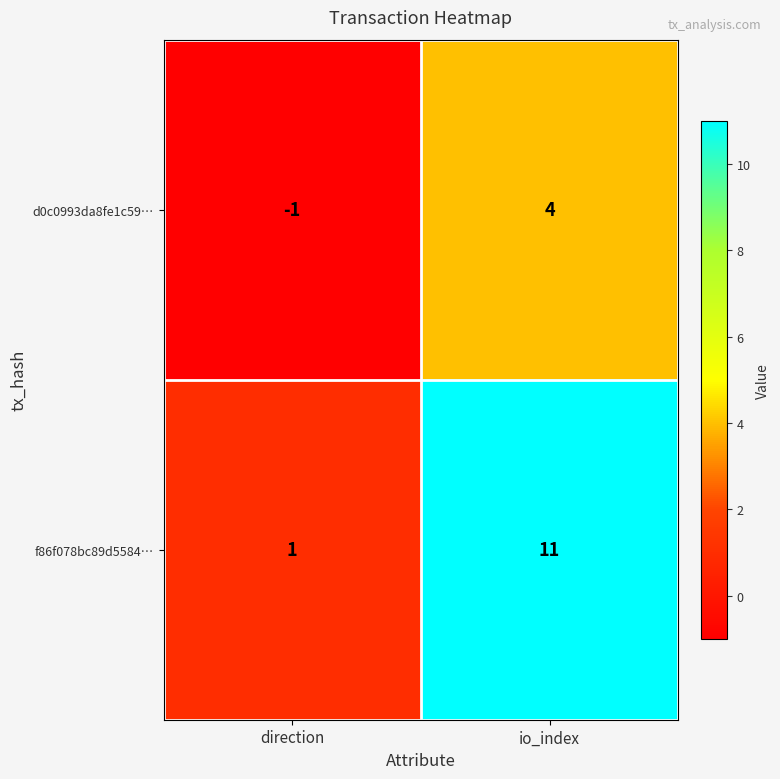

Which series has the largest range (max minus min)?

f86f078bc89d5584…